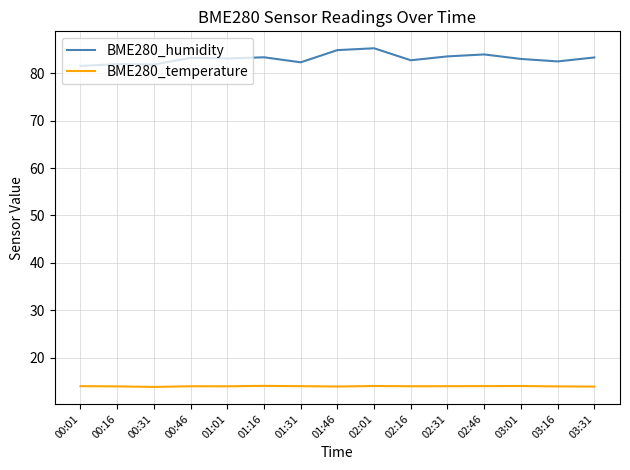

What are all the series names shown in the legend?

BME280_humidity, BME280_temperature